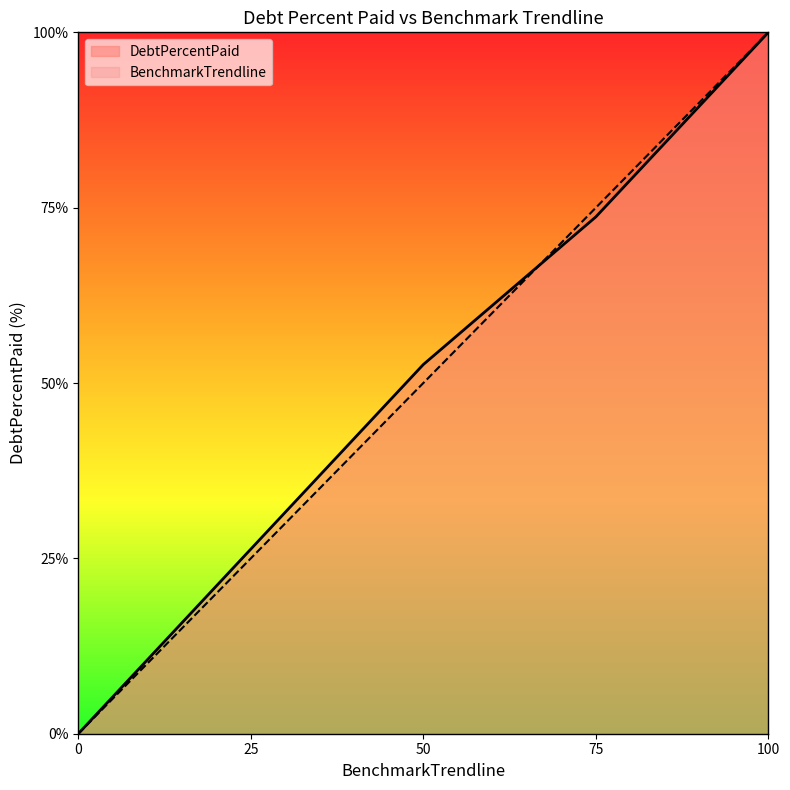

Rank the series at 75 from lowest to highest value.

DebtPercentPaid, BenchmarkTrendline